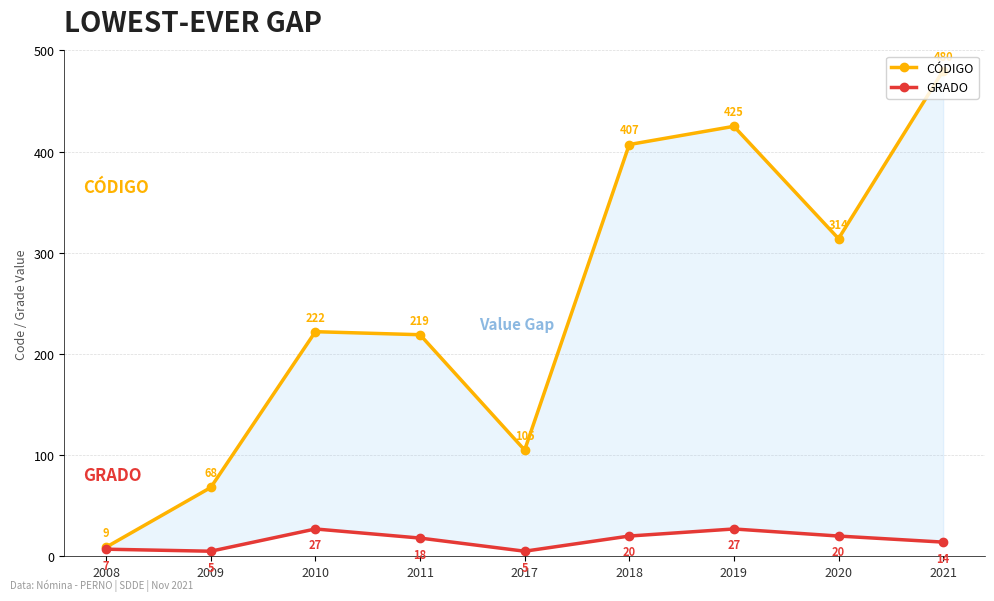

What is the value of the CÓDIGO point at the 7th from the left?

425